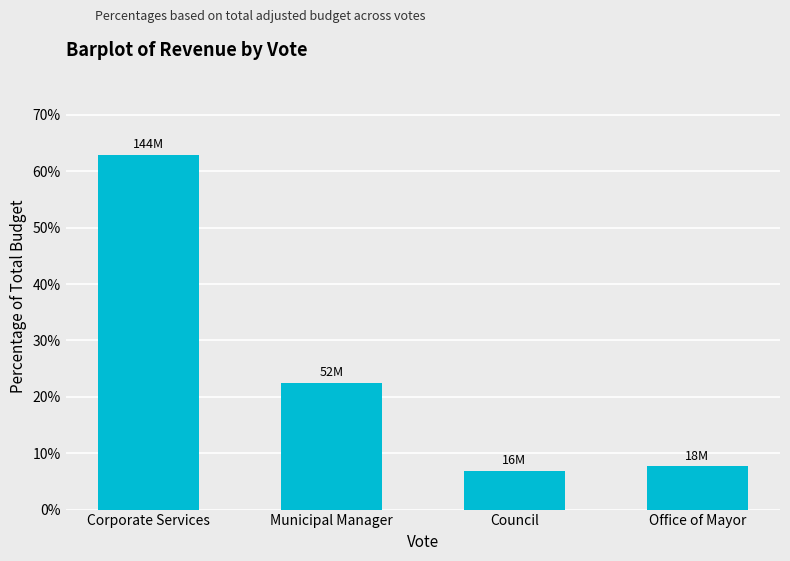

What is the value of the 2nd bar from the left?

0.2